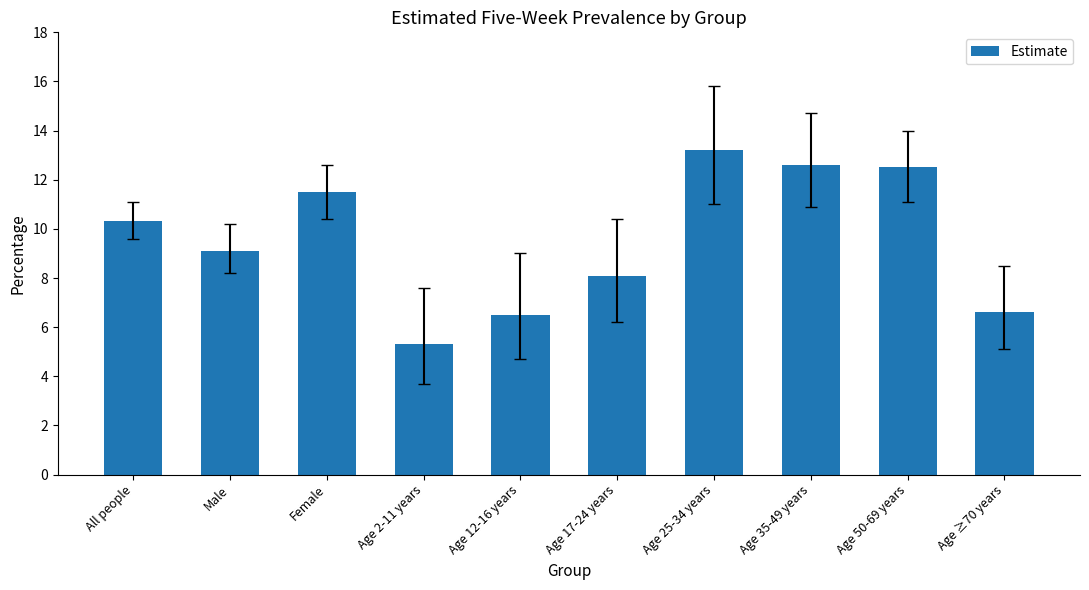

What is the label of the 7th bar from the left?

Age 25-34 years